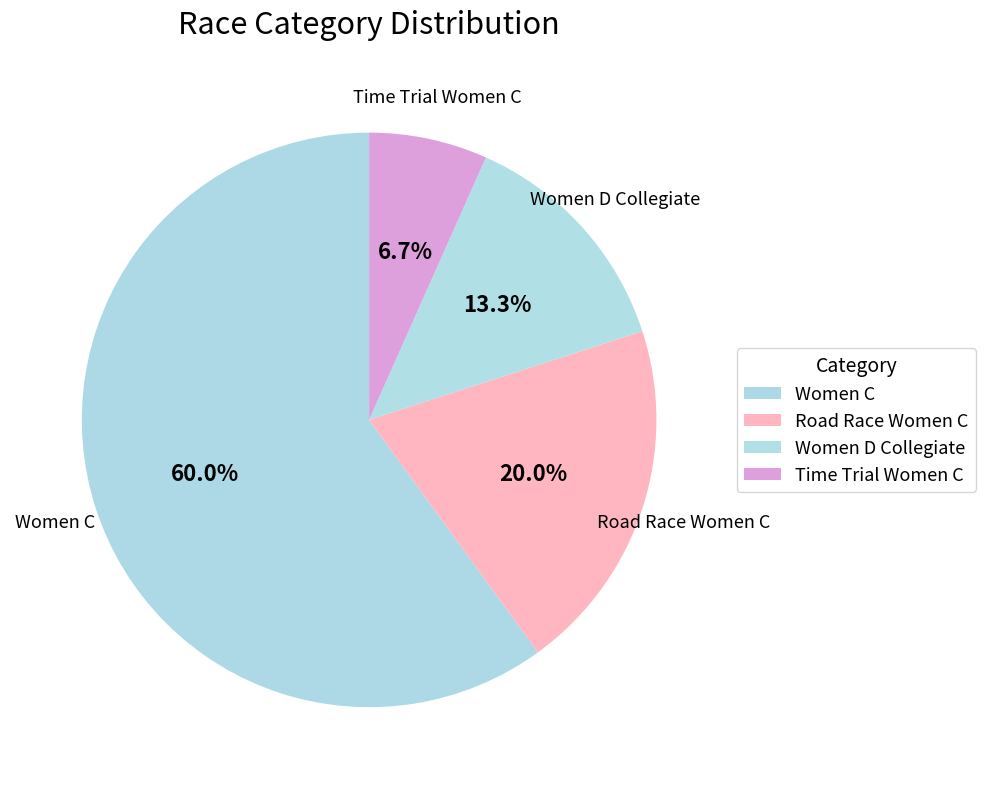

How many slices are in this pie chart?

4